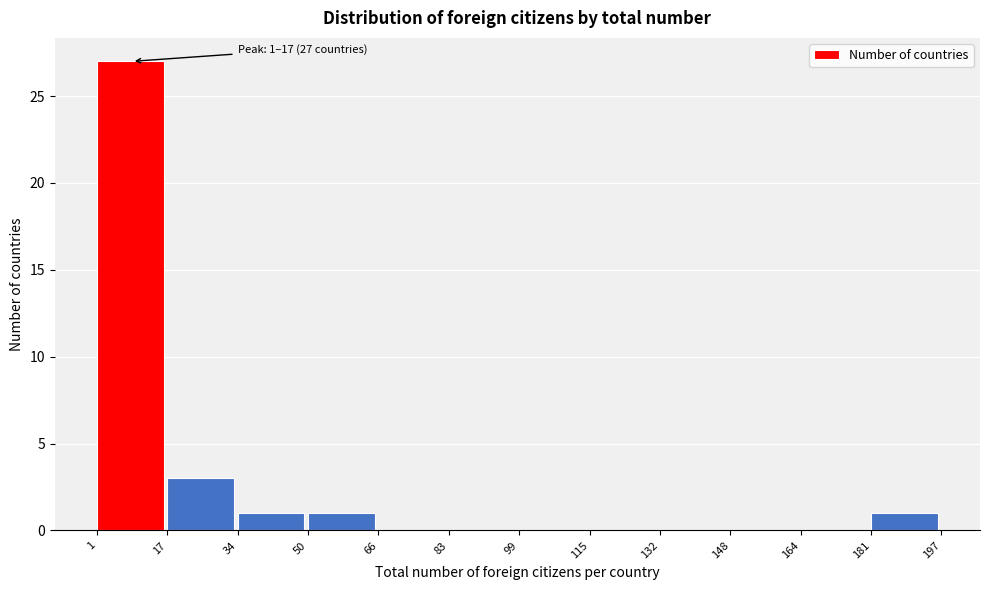

Which range on the x-axis has the tallest bar?

1 to 17